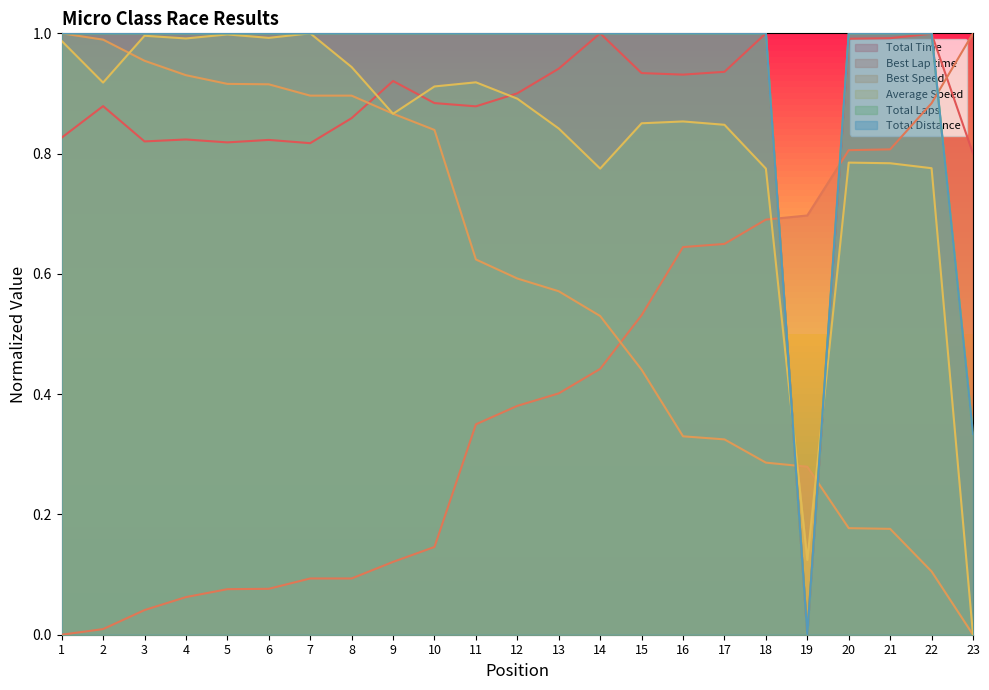

At how many categories does at least one series exceed 0?

23